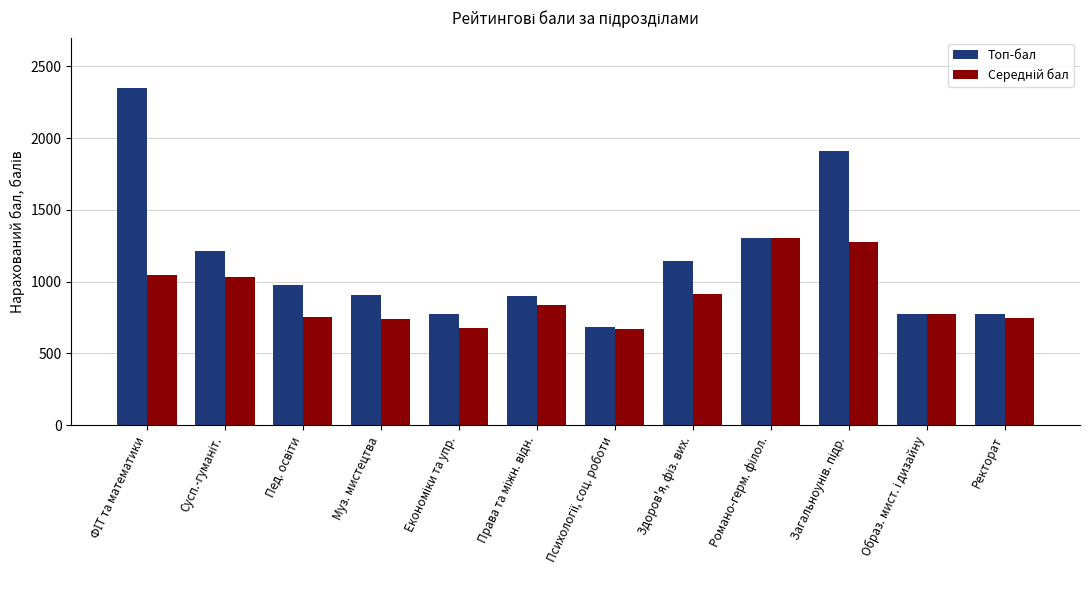

True or false: Топ-бал has a value of 527 at Муз. мистецтва.

False